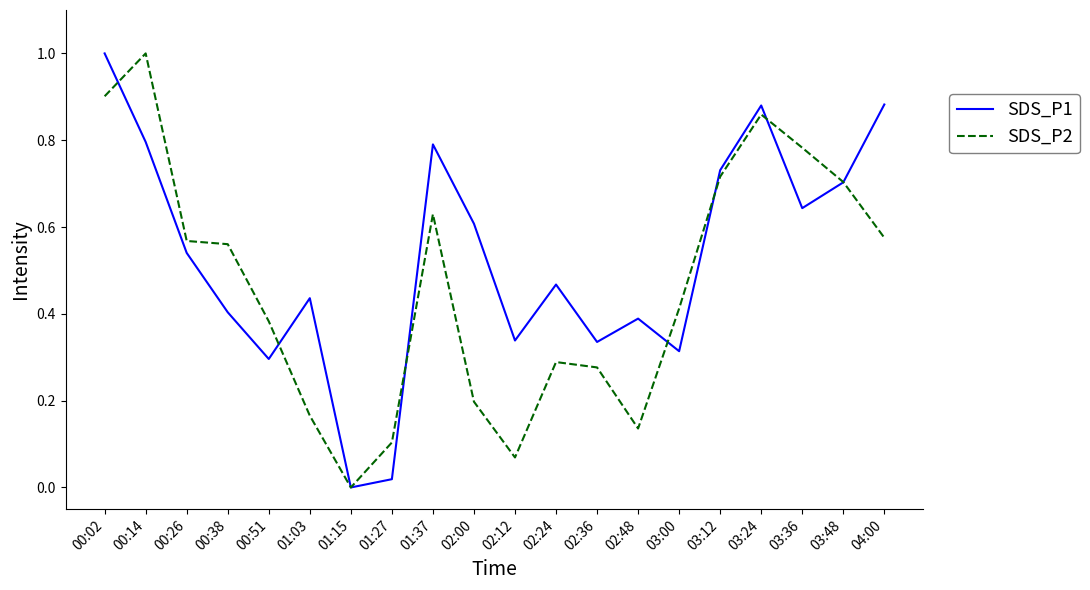

Which series has the largest total across all categories?

SDS_P1